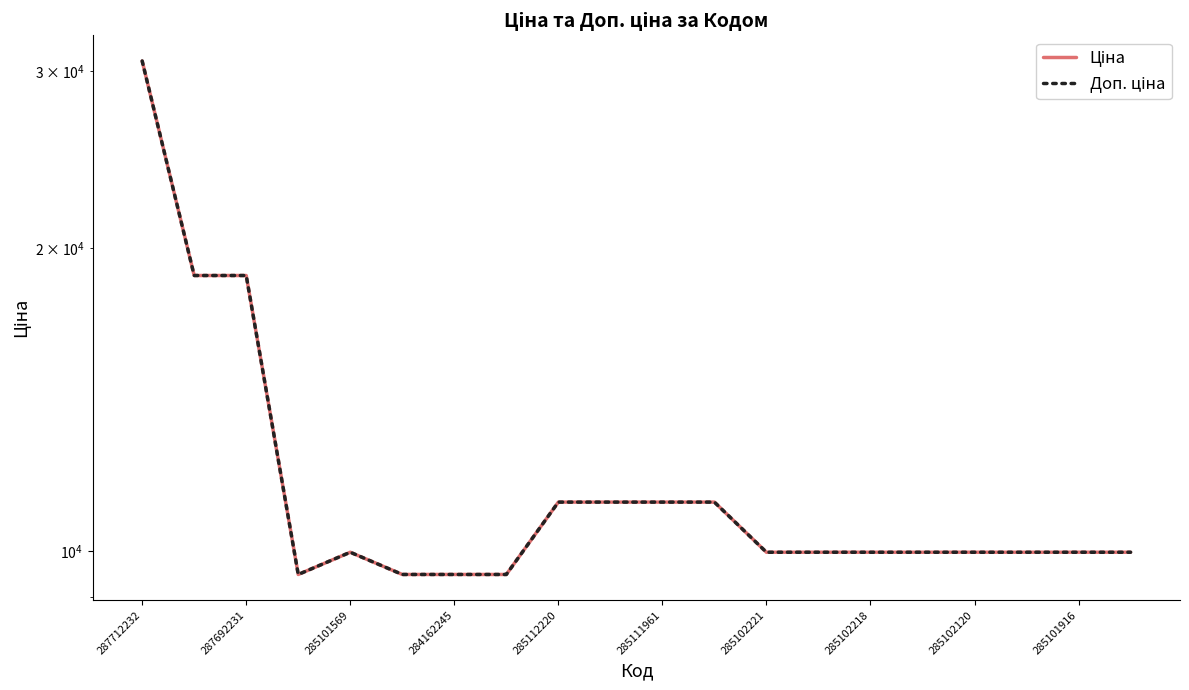

True or false: Ціна and Доп. ціна cross at least once.

False